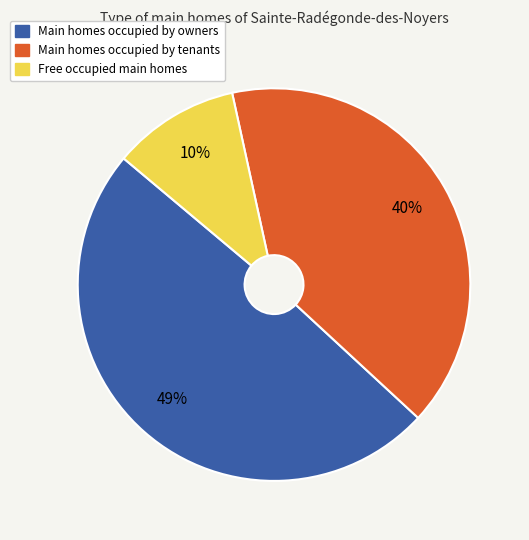

To the nearest percent, what is the difference between the largest and smallest slice percentages?

39%